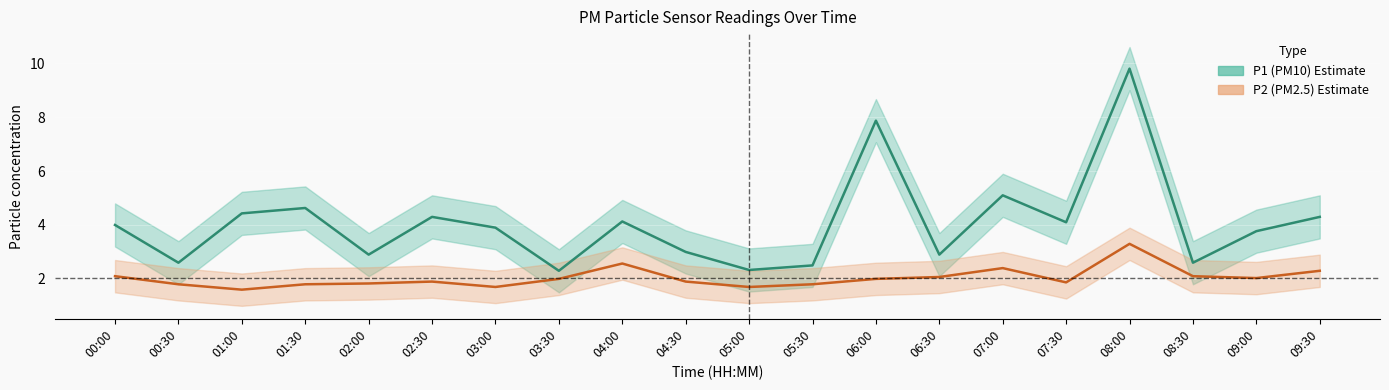

What is the difference between the P1 values at 08:00 and 09:00?

6.0